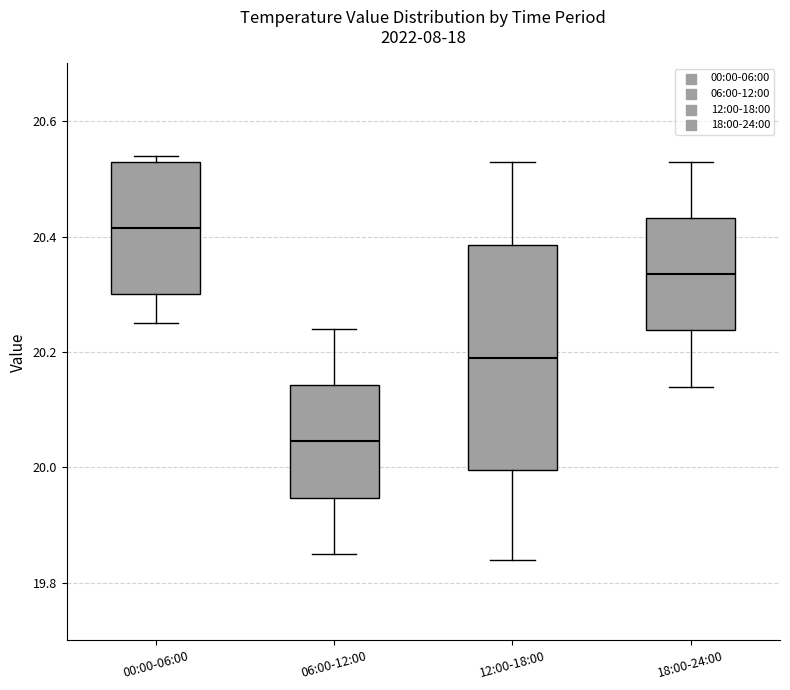

Reading left to right, read every box against the y-axis: the position of its median line, the range the box covers, and the ends of its whiskers. The values are not printed on the chart, so give them approximately, as read against the axis.

00:00-06:00: median 20.42, box 20.30 to 20.54, whiskers 20.26 to 20.54 (just above the box's upper edge)
06:00-12:00: median 20.04, box 19.94 to 20.14, whiskers 19.86 to 20.24
12:00-18:00: median 20.20, box 20.00 to 20.38, whiskers 19.84 to 20.54
18:00-24:00: median 20.34, box 20.24 to 20.44, whiskers 20.14 to 20.54